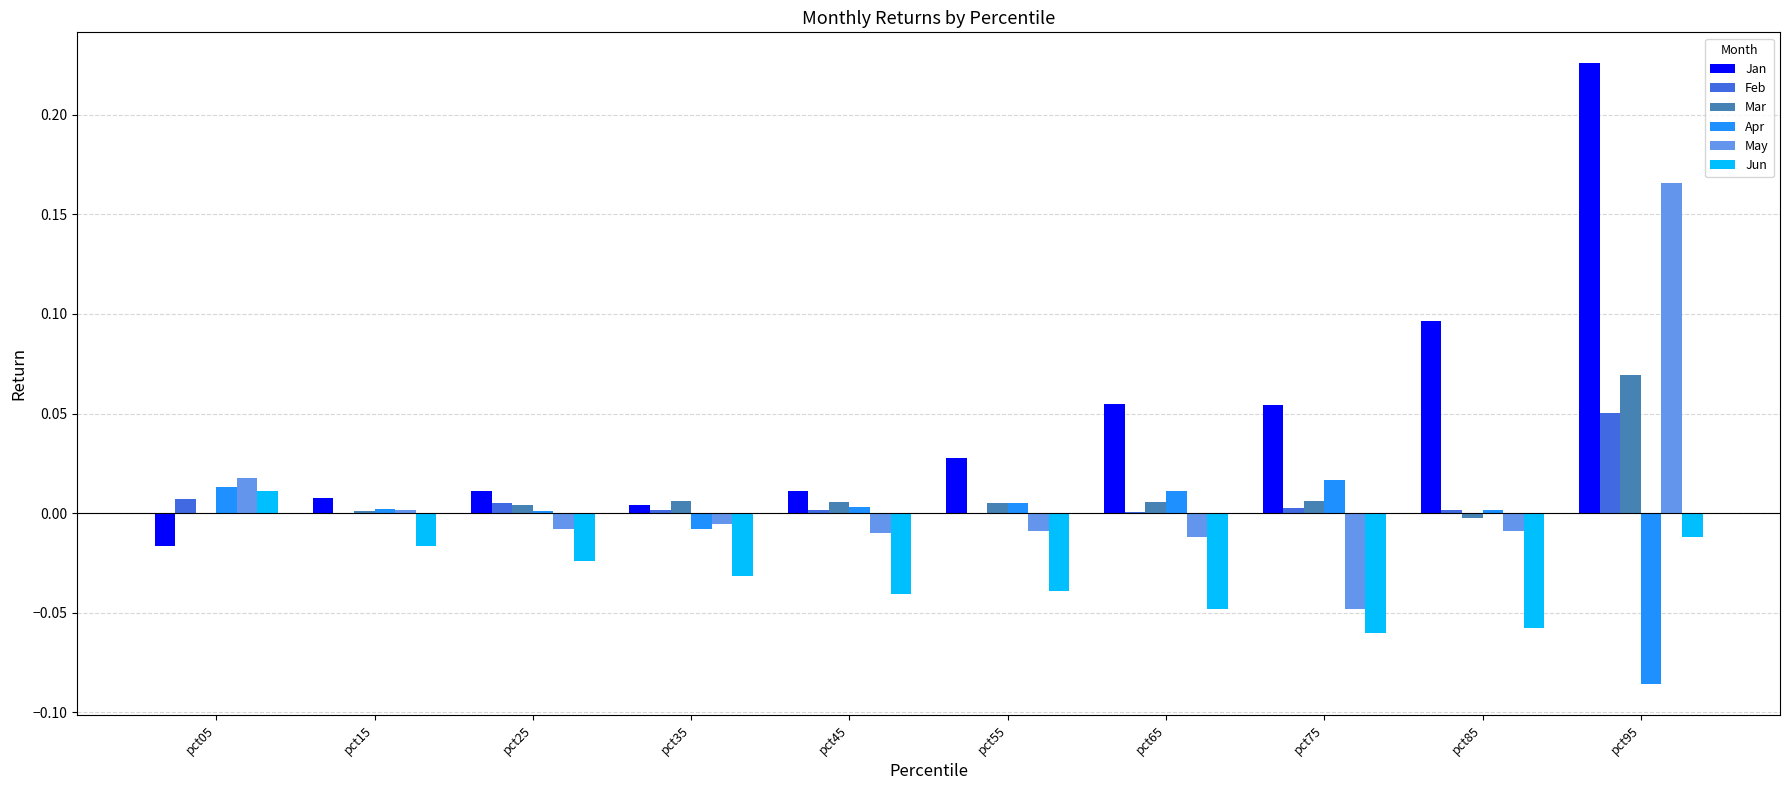

Is the value of May at pct65 greater than the value of Mar at pct45?

No